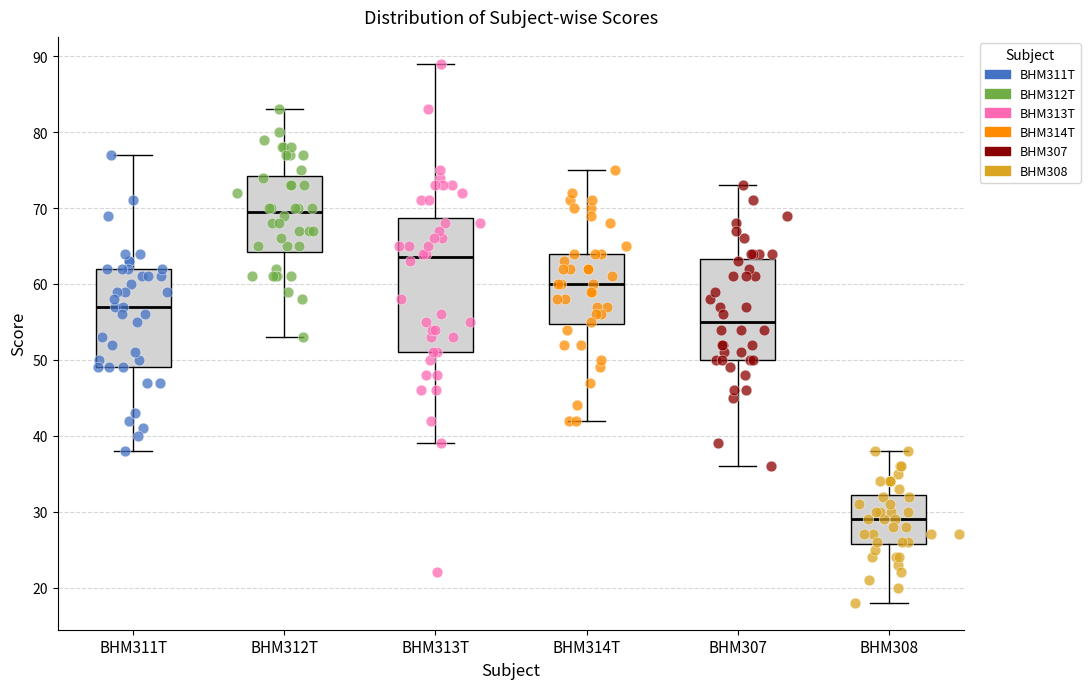

Reading left to right, read every box against the y-axis: the position of its median line, the range the box covers, and the ends of its whiskers. The values are not printed on the chart, so give them approximately, as read against the axis.

BHM311T: median 57, box 49 to 62, whiskers 38 to 77
BHM312T: median 70, box 64 to 74, whiskers 53 to 83
BHM313T: median 64, box 51 to 69, whiskers 39 to 89
BHM314T: median 60, box 55 to 64, whiskers 42 to 75
BHM307: median 55, box 50 to 63, whiskers 36 to 73
BHM308: median 29, box 26 to 32, whiskers 18 to 38